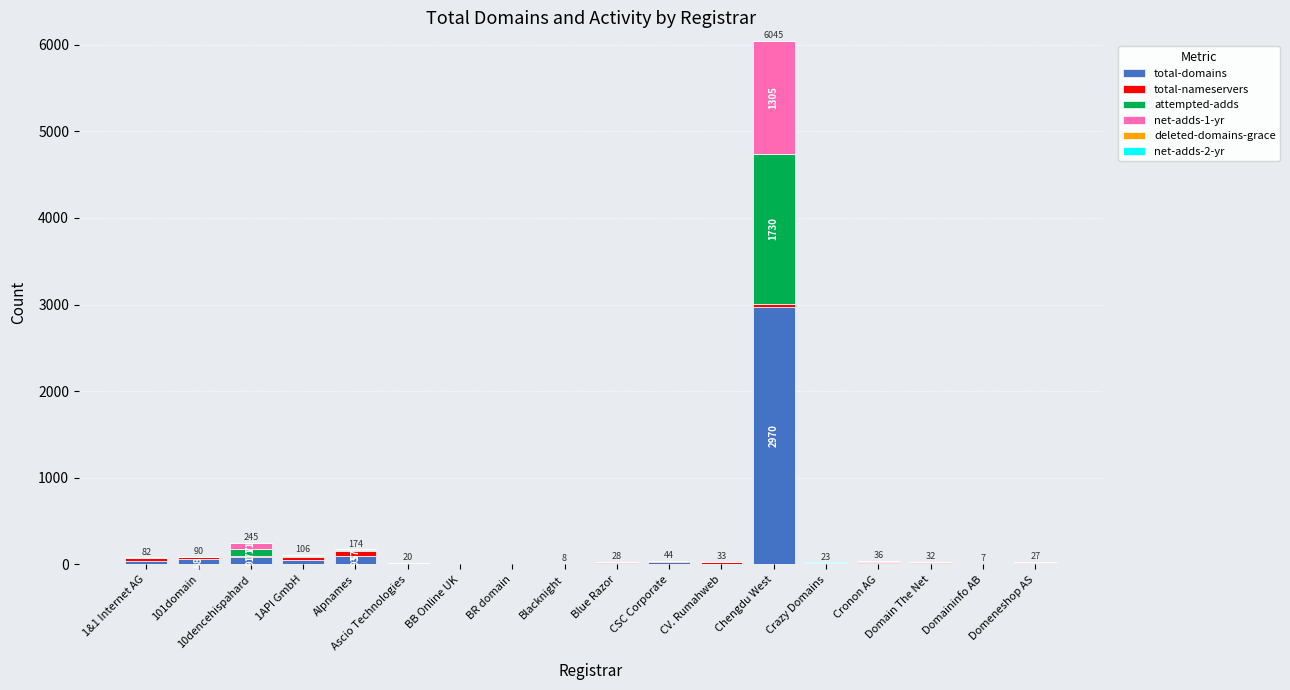

Which category has the highest value in the total-domains series?

Chengdu West